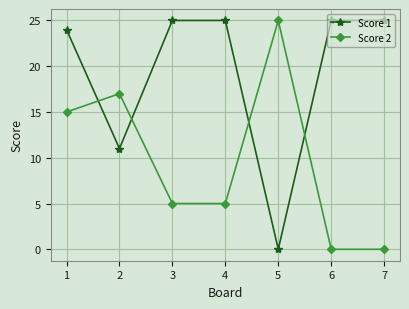

Does the chart have visible grid lines?

Yes